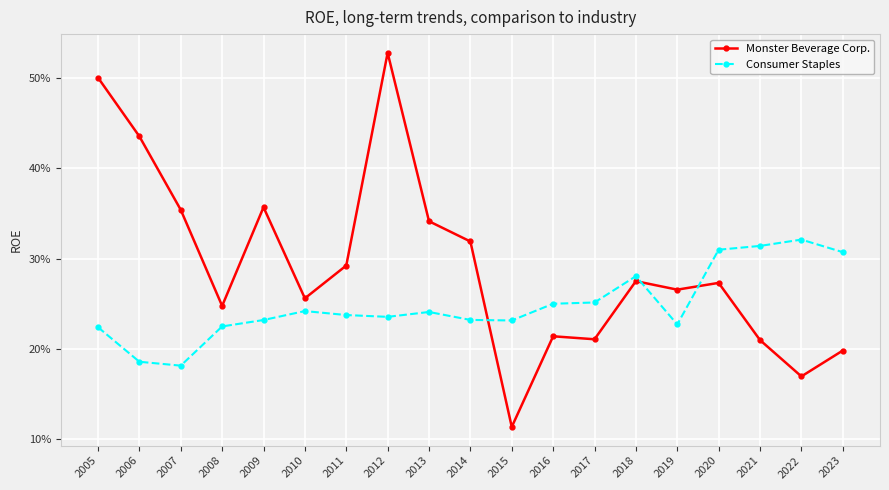

What are all the series names shown in the legend?

Monster Beverage Corp., Consumer Staples